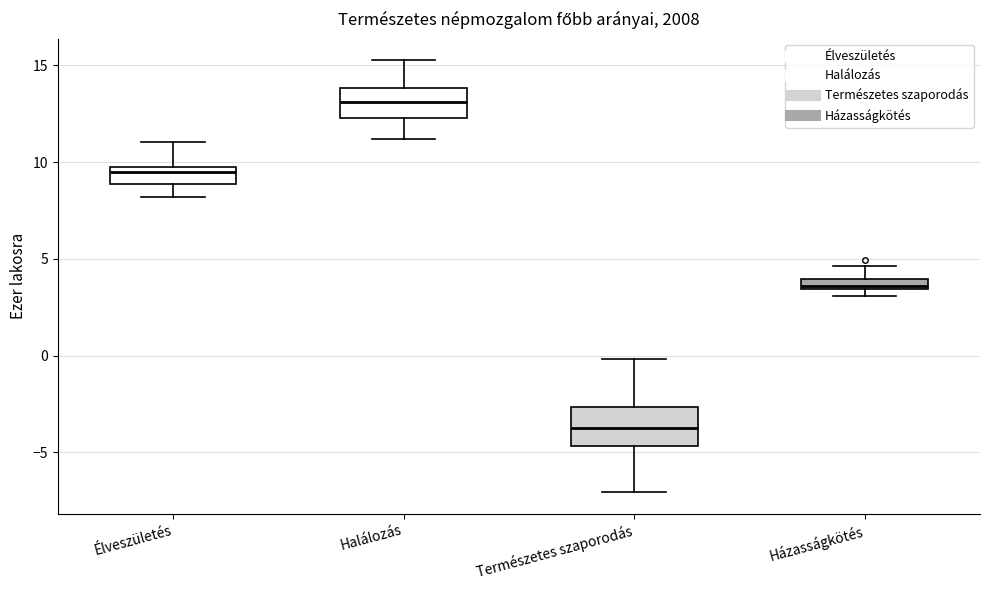

Where does the lower whisker of the box for Élveszületés end on the y-axis? The values are not printed on the chart, so give them approximately, as read against the axis.

8.0